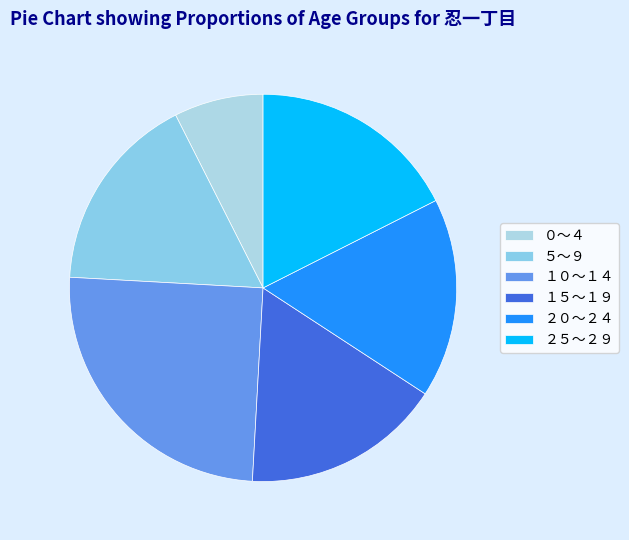

What percentage is the ２５～２９ slice, to the nearest percent?

18%